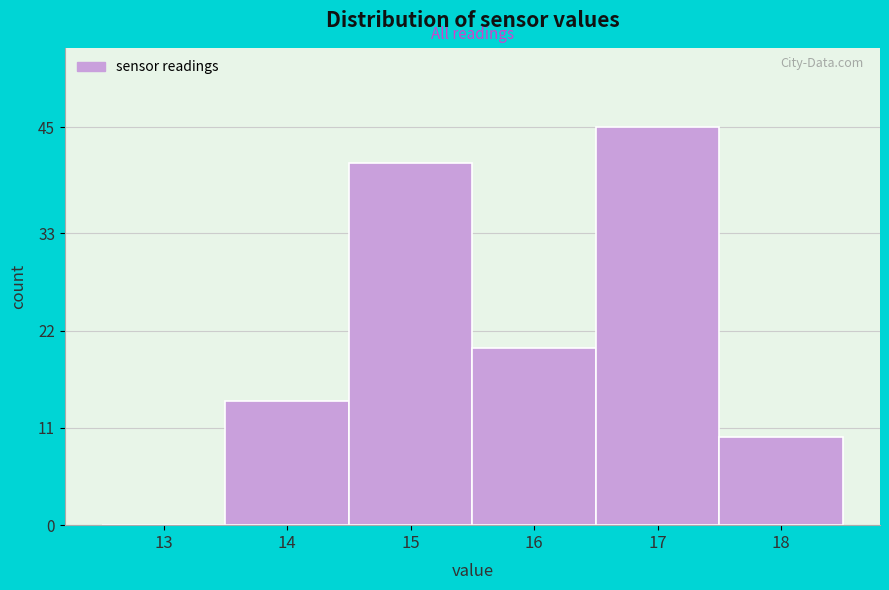

Reading left to right, extract all data points from this chart.

13=0	14=14	15=41	16=20	17=45	18=10